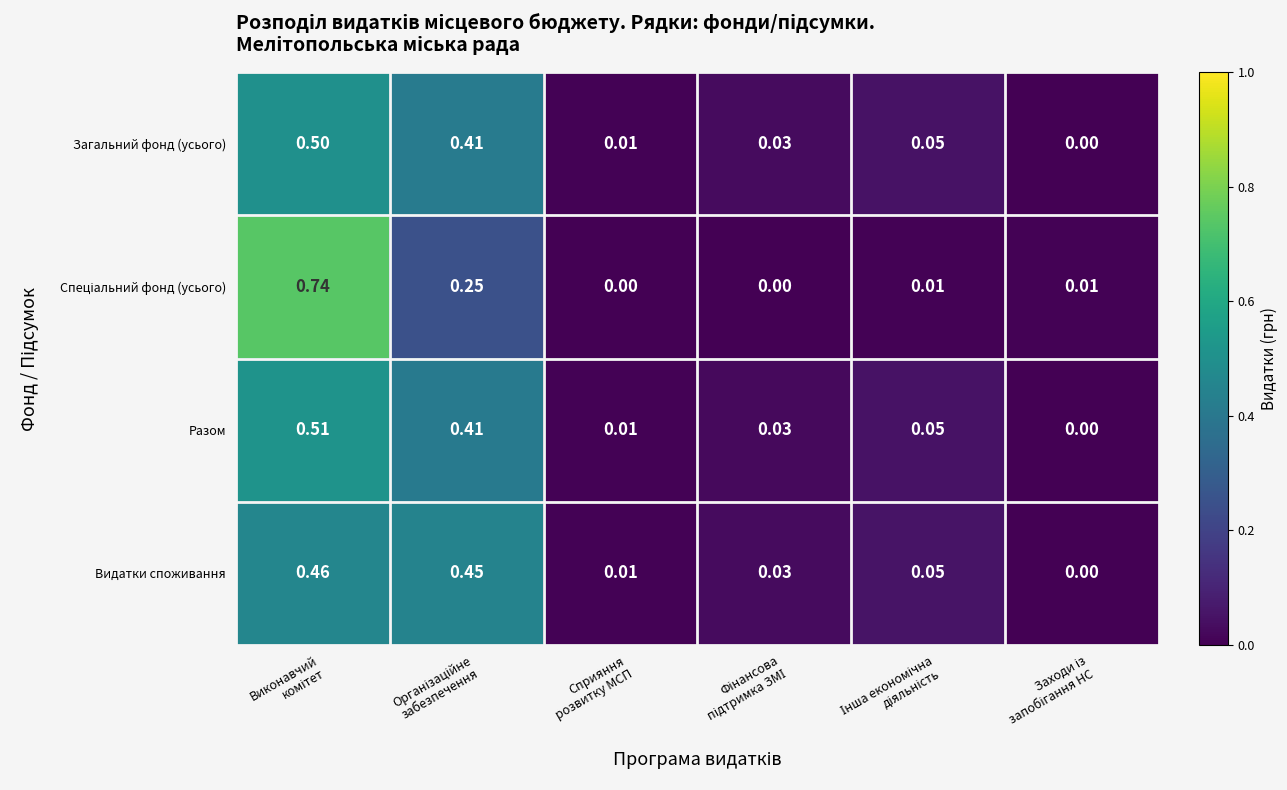

Which has a higher value, Фінансова
підтримка ЗМІ or Організаційне
забезпечення?

Організаційне
забезпечення